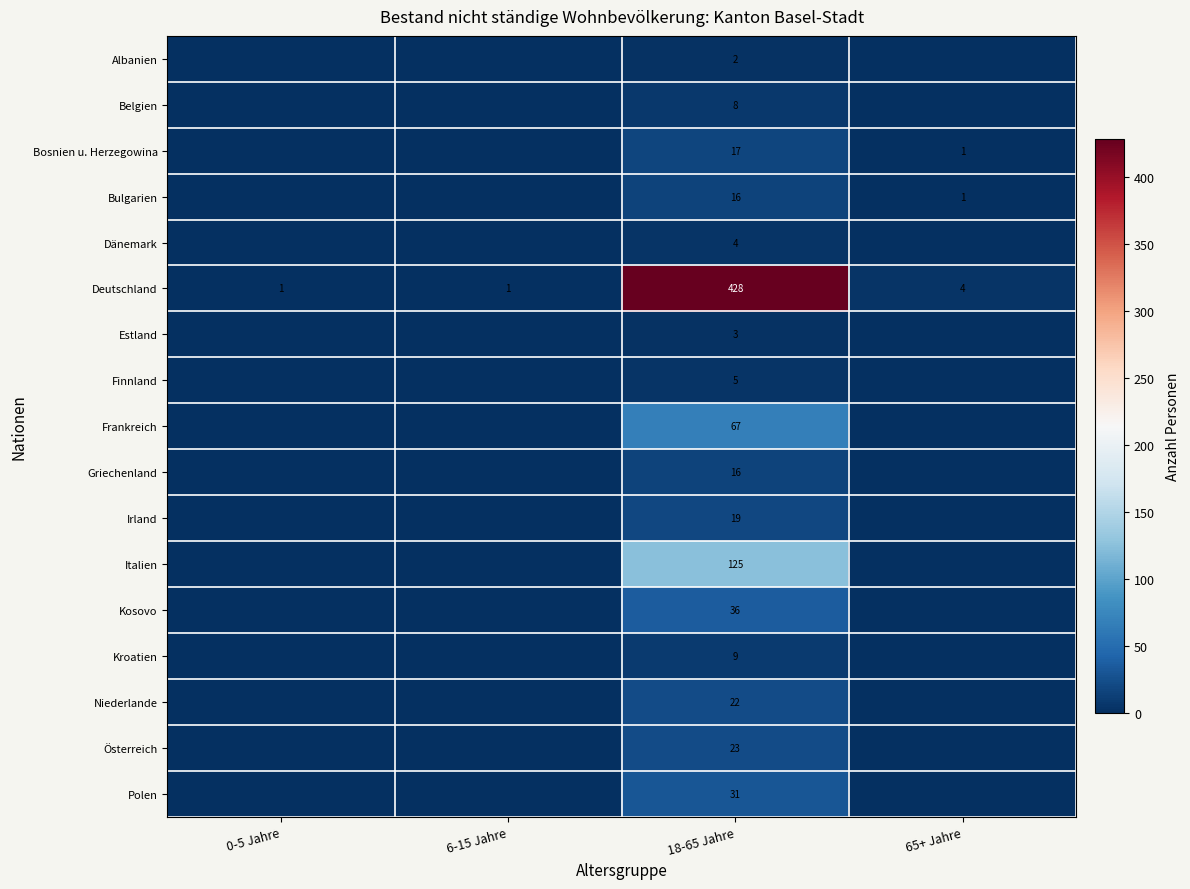

Is it true that Polen equals 31 at 18-65 Jahre?

True